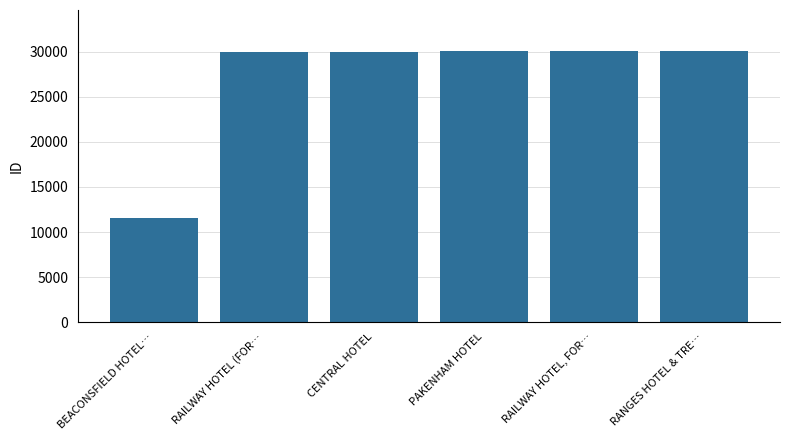

What is the sum of the values at RANGES HOTEL & TRE… and PAKENHAM HOTEL?

60189